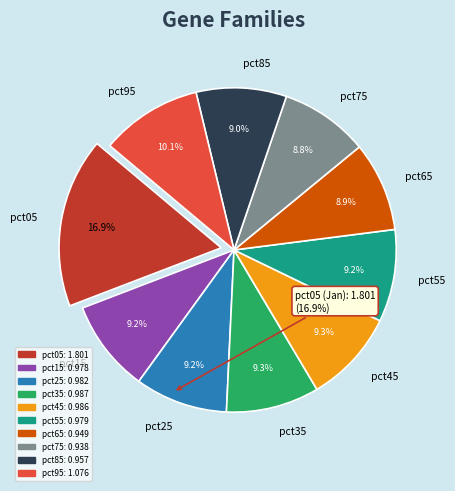

How many slices are in this pie chart?

10